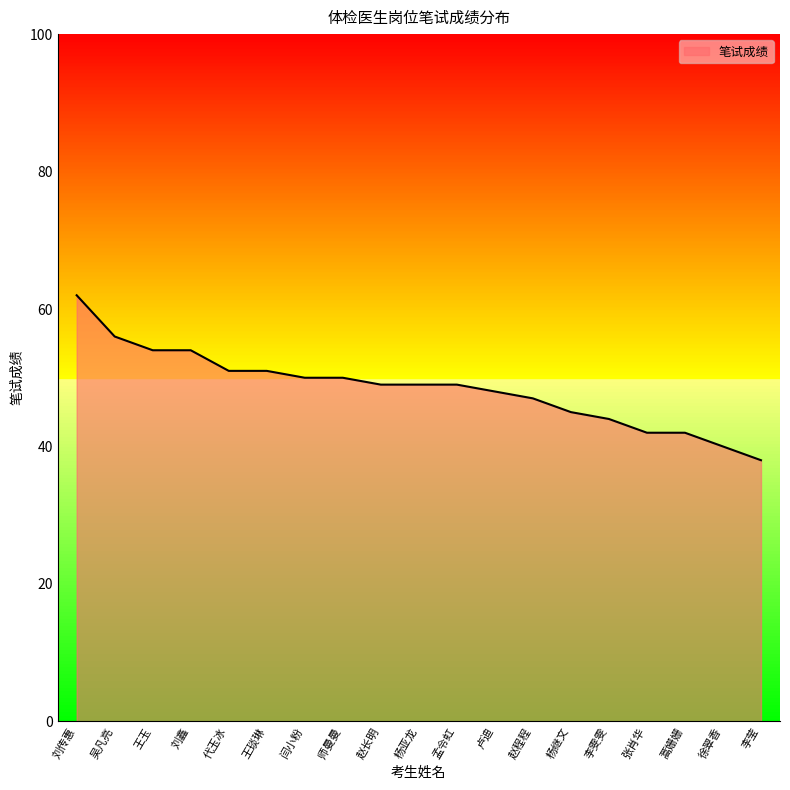

Reading left to right, transcribe all the data shown in this chart.

刘传惠=62	吴凡亮=56	王玉=54	刘鑫=54	代玉冰=51	王琰琳=51	闫小粉=50	师曼曼=50	赵长明=49	杨亚龙=49	孟令虹=49	卢迪=48	赵程程=47	杨继文=45	李雯雯=44	张肖华=42	蒿姗姗=42	徐翠香=40	李莹=38